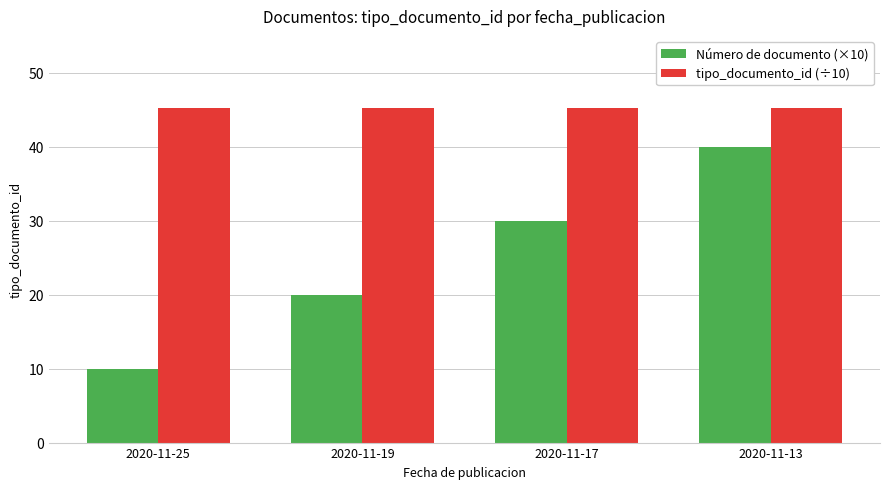

Reading right to left, extract all data points from this chart.

Número de documento (×10): 2020-11-13=40.0	2020-11-17=30.0	2020-11-19=20.0	2020-11-25=10.0
tipo_documento_id (÷10): 2020-11-13=45.2	2020-11-17=45.2	2020-11-19=45.2	2020-11-25=45.2